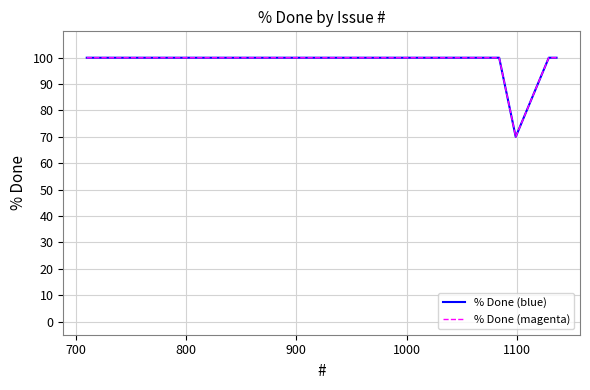

How many lines are shown in the chart?

2